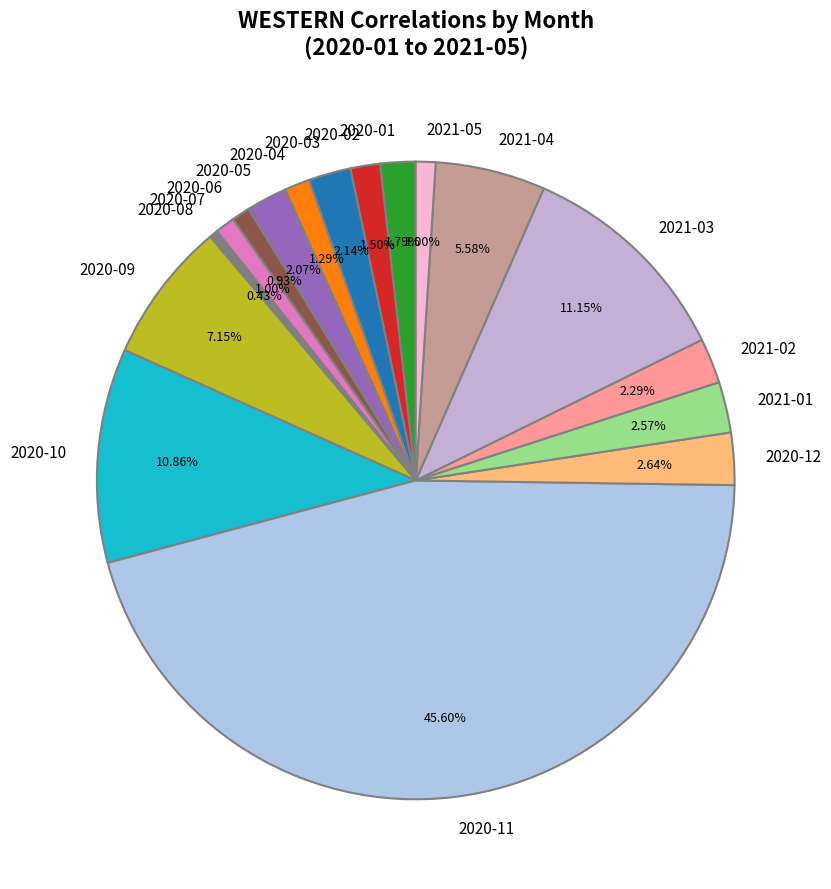

Combined, do 2021-03 and 2020-09 account for over 50%?

No